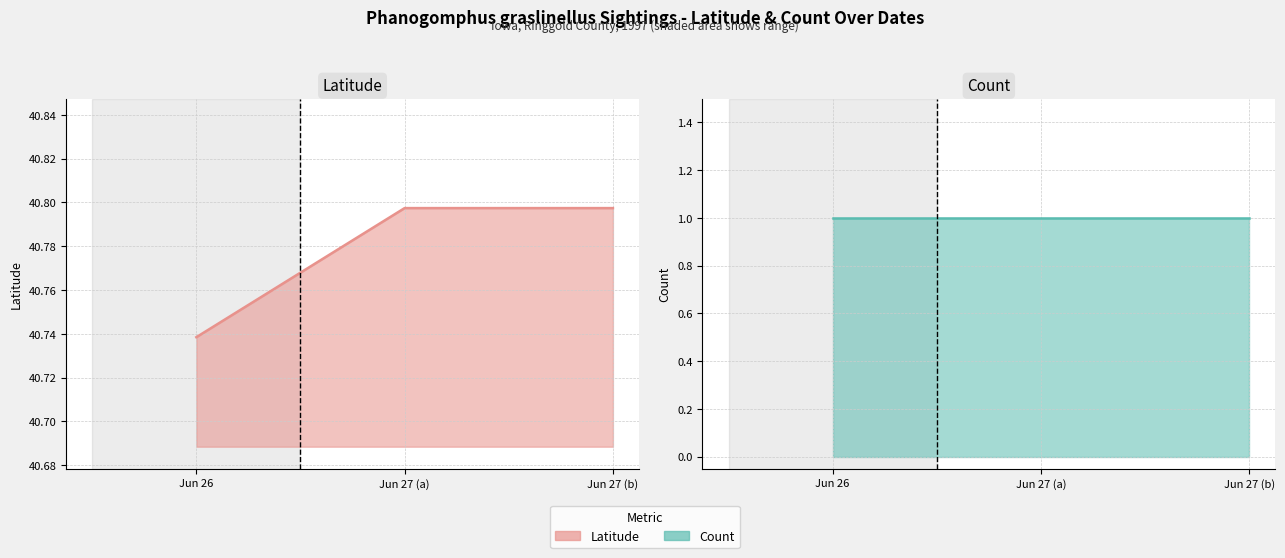

The Count series shows 1.8 at Jun 26. True or false?

False